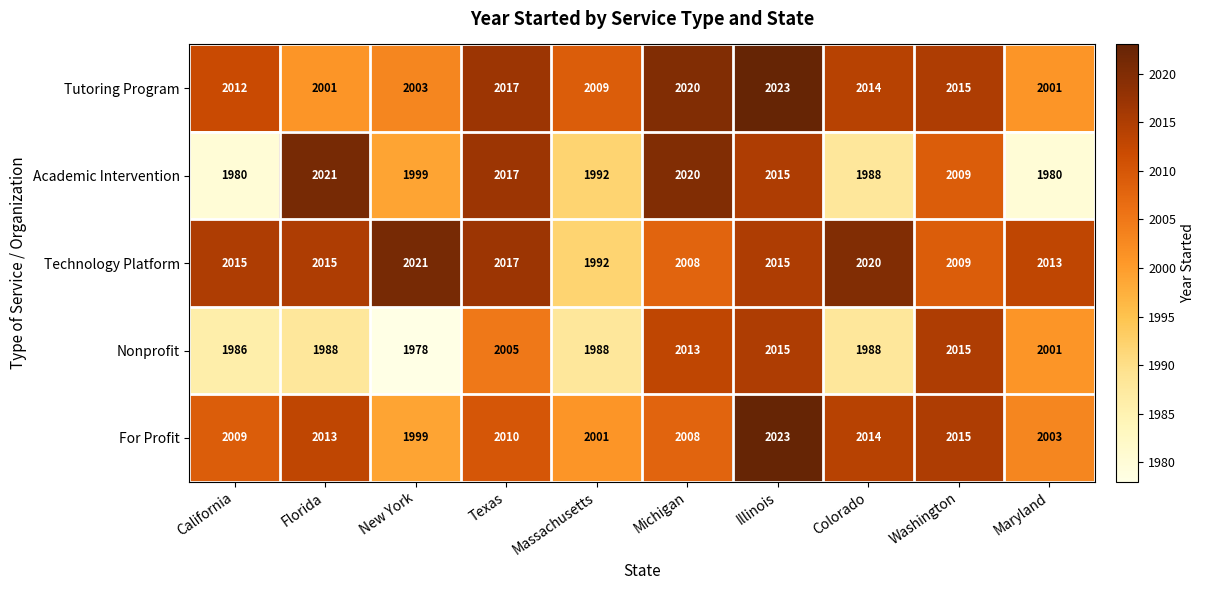

At Florida, list the series in order from largest to smallest.

Academic Intervention, Technology Platform, For Profit, Tutoring Program, Nonprofit